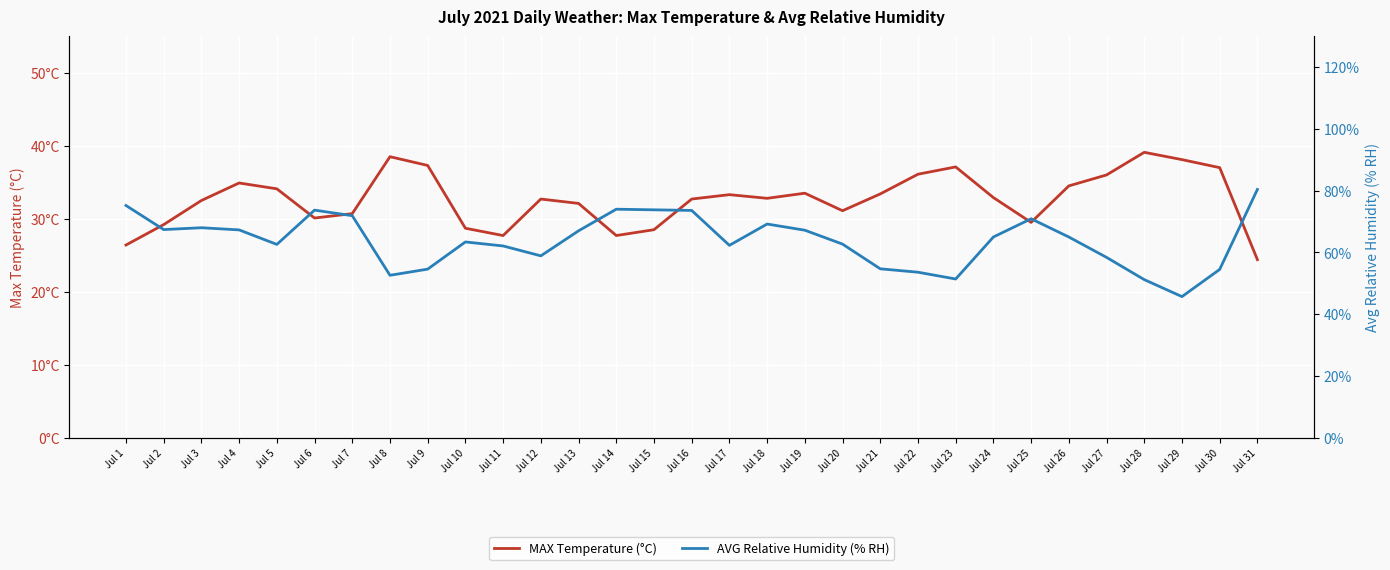

What is the total value across all series at Jul 8?

91.1